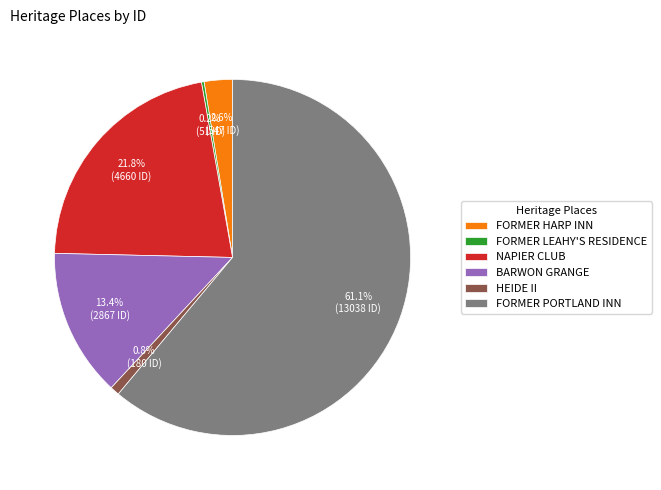

Does FORMER PORTLAND INN account for over 50% of the chart?

Yes